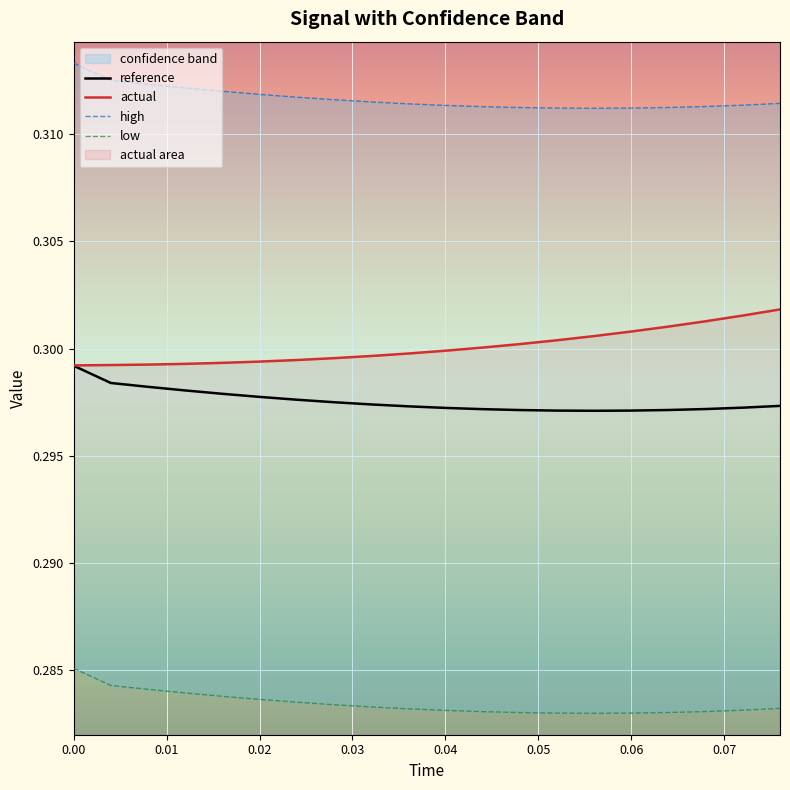

What is the approximate value of reference at 0.00?

0.3